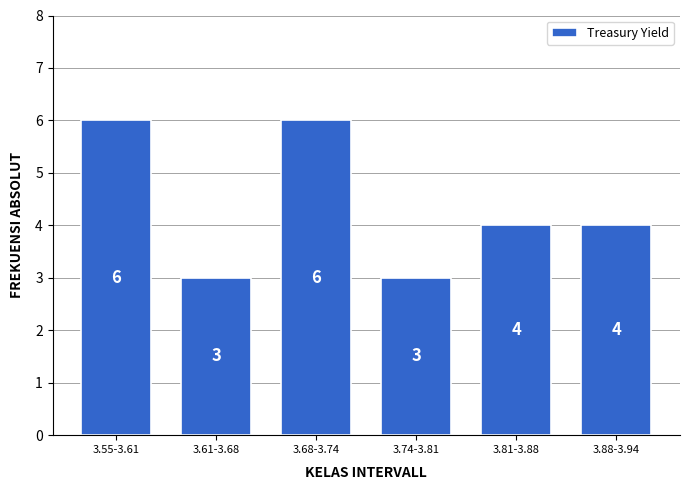

Reading left to right, extract all data points from this chart.

3.55-3.61=6	3.61-3.68=3	3.68-3.74=6	3.74-3.81=3	3.81-3.88=4	3.88-3.94=4